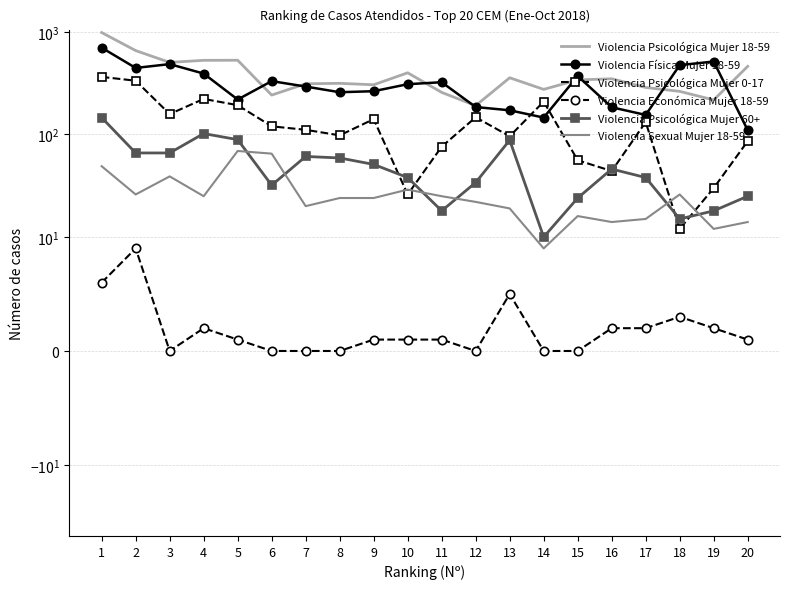

In Violencia Sexual Mujer 18-59, how many points are lower than both neighbors (excluding endpoints)?

6